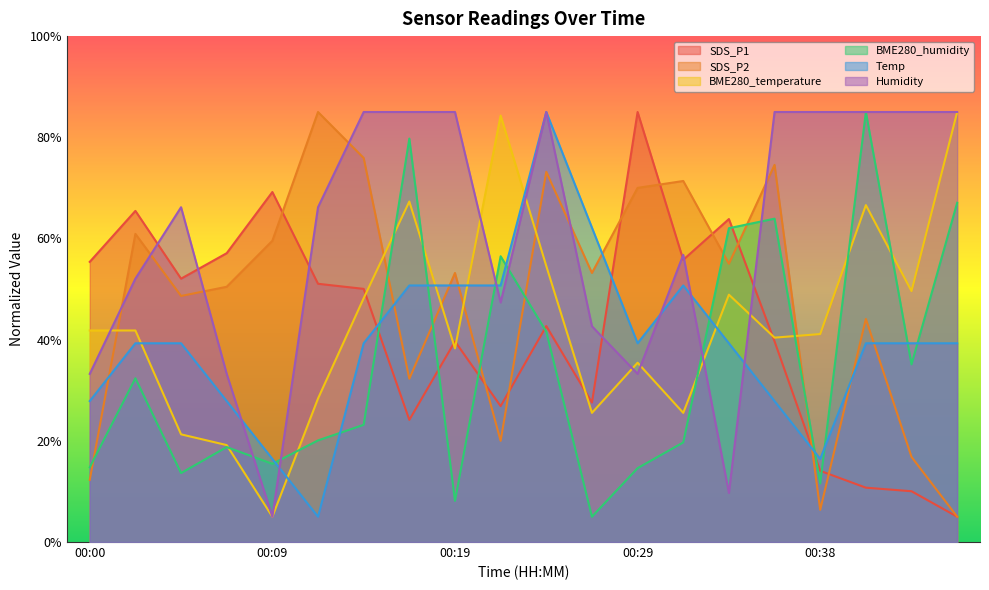

The value of SDS_P2 at 00:46 is 8.5. True or false?

False